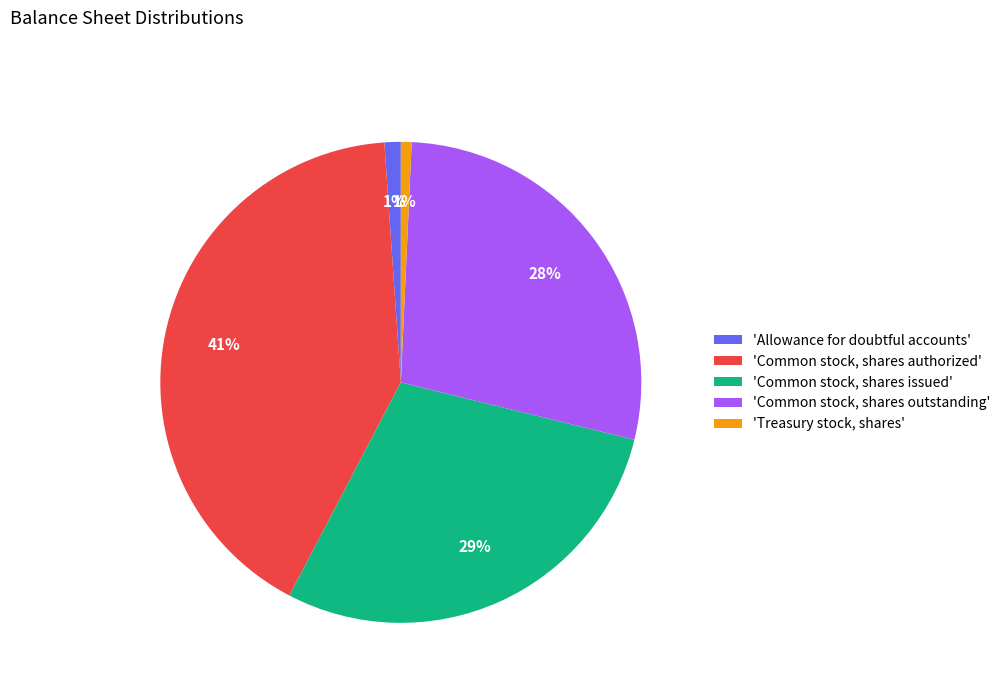

To the nearest percent, what percentage of the pie is 'Common stock, shares outstanding'?

28%